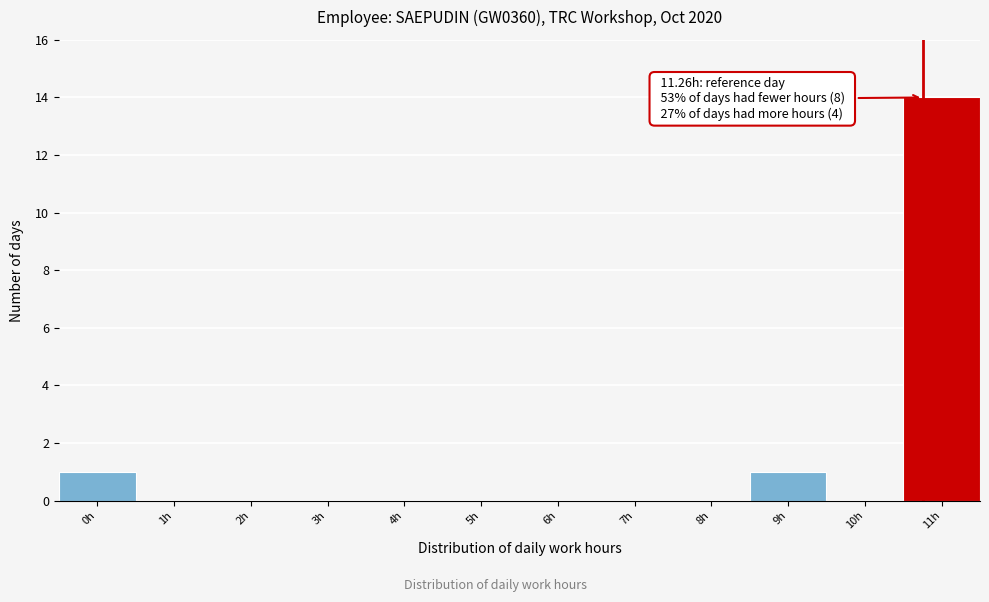

Reading left to right, what are all the values shown in this chart?

0h=1	1h=0	2h=0	3h=0	4h=0	5h=0	6h=0	7h=0	8h=0	9h=1	10h=0	11h=14